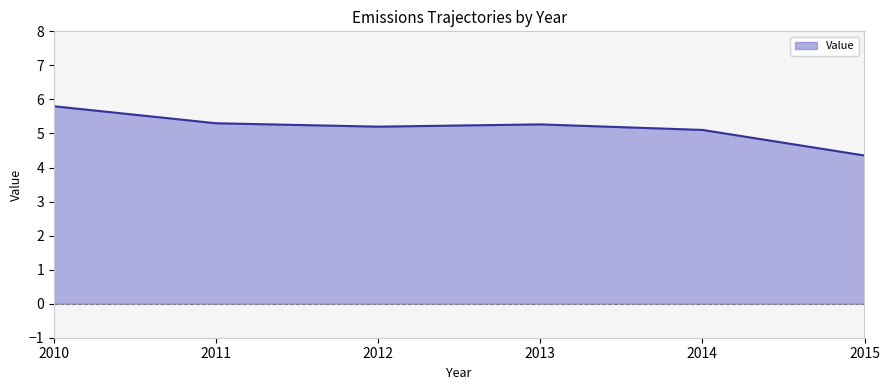

Which has a higher value, 2012 or 2011?

2011